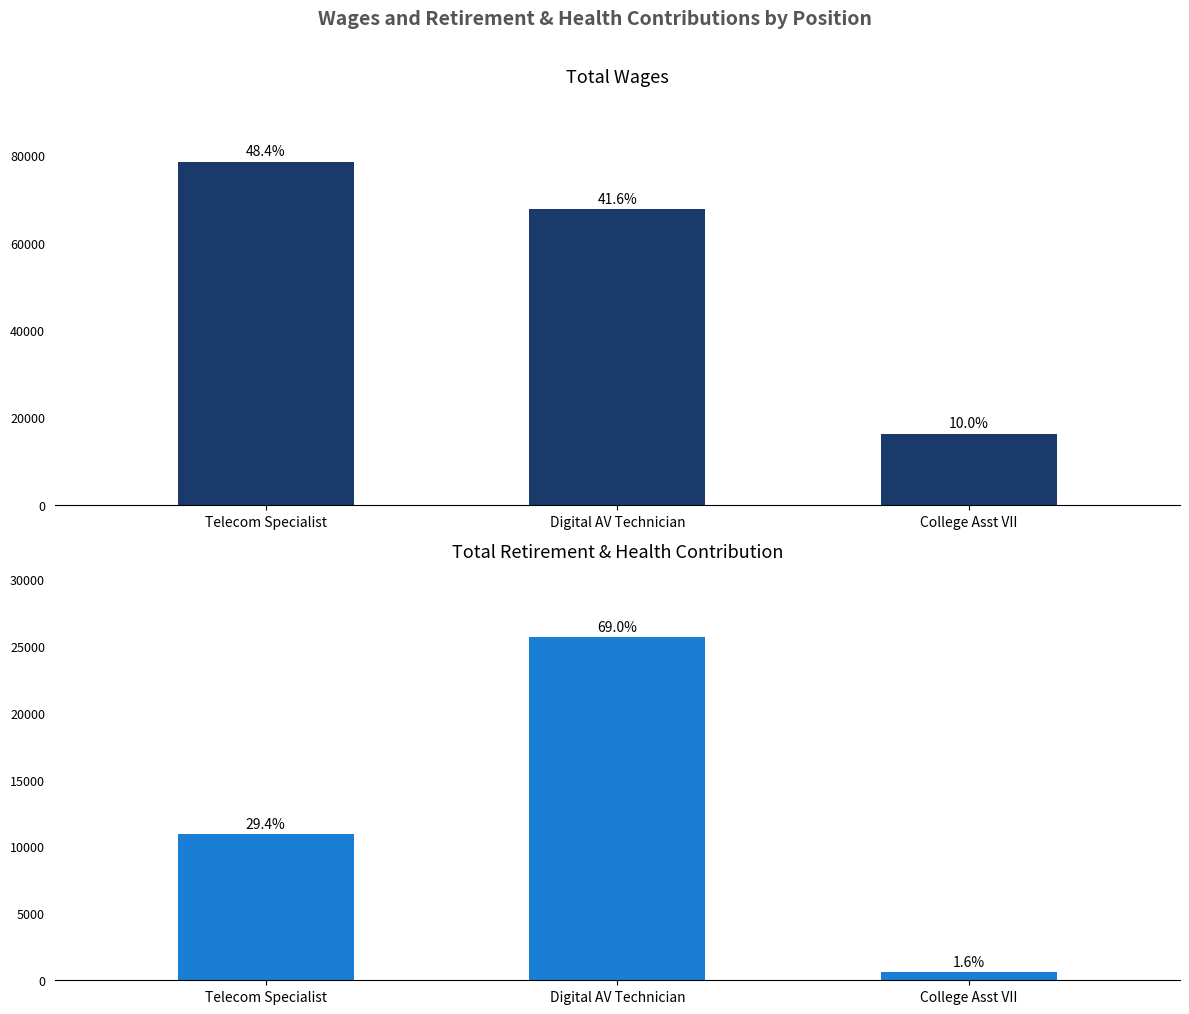

What position from the right is College Asst VII?

1